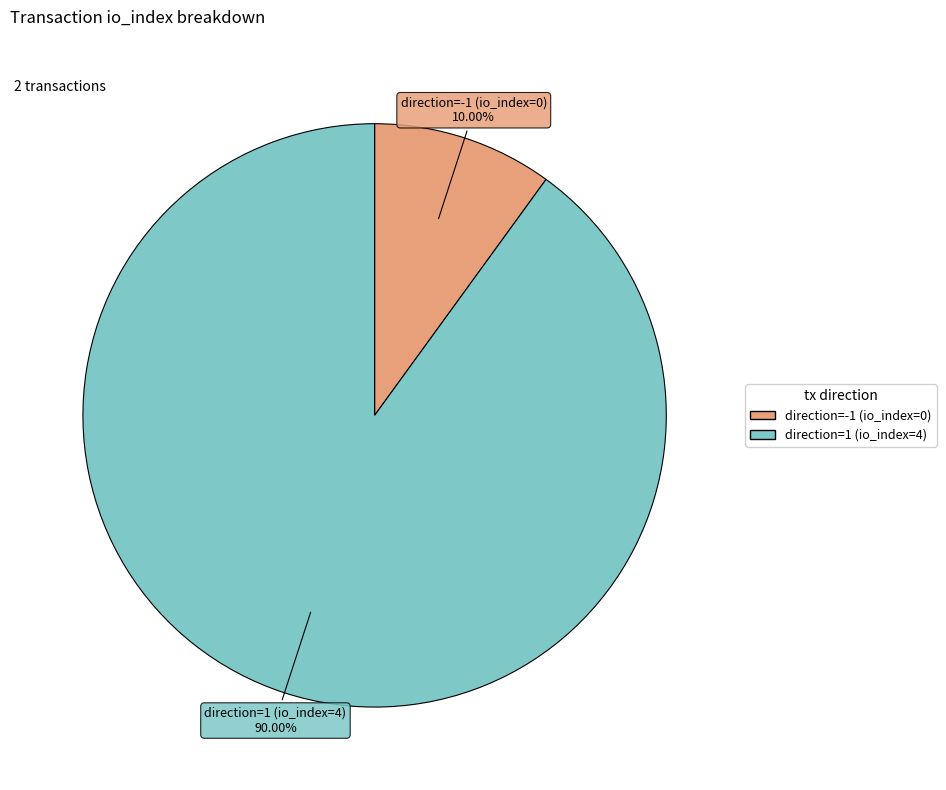

To the nearest percent, what portion does direction=1 (io_index=4) represent?

90%